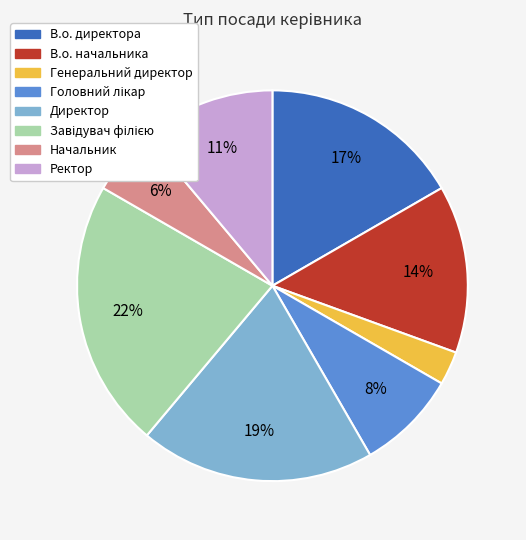

Does any single category account for the majority?

No